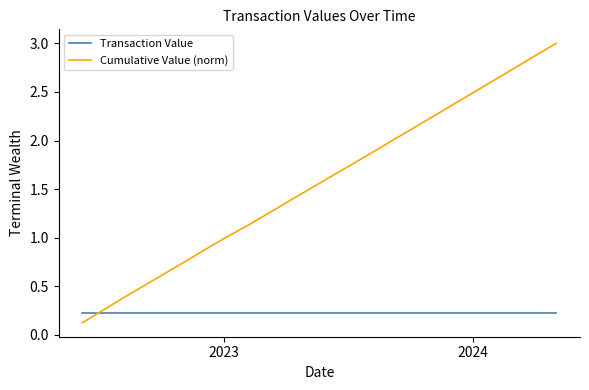

True or false: Cumulative Value (norm) and Transaction Value cross at least once.

True